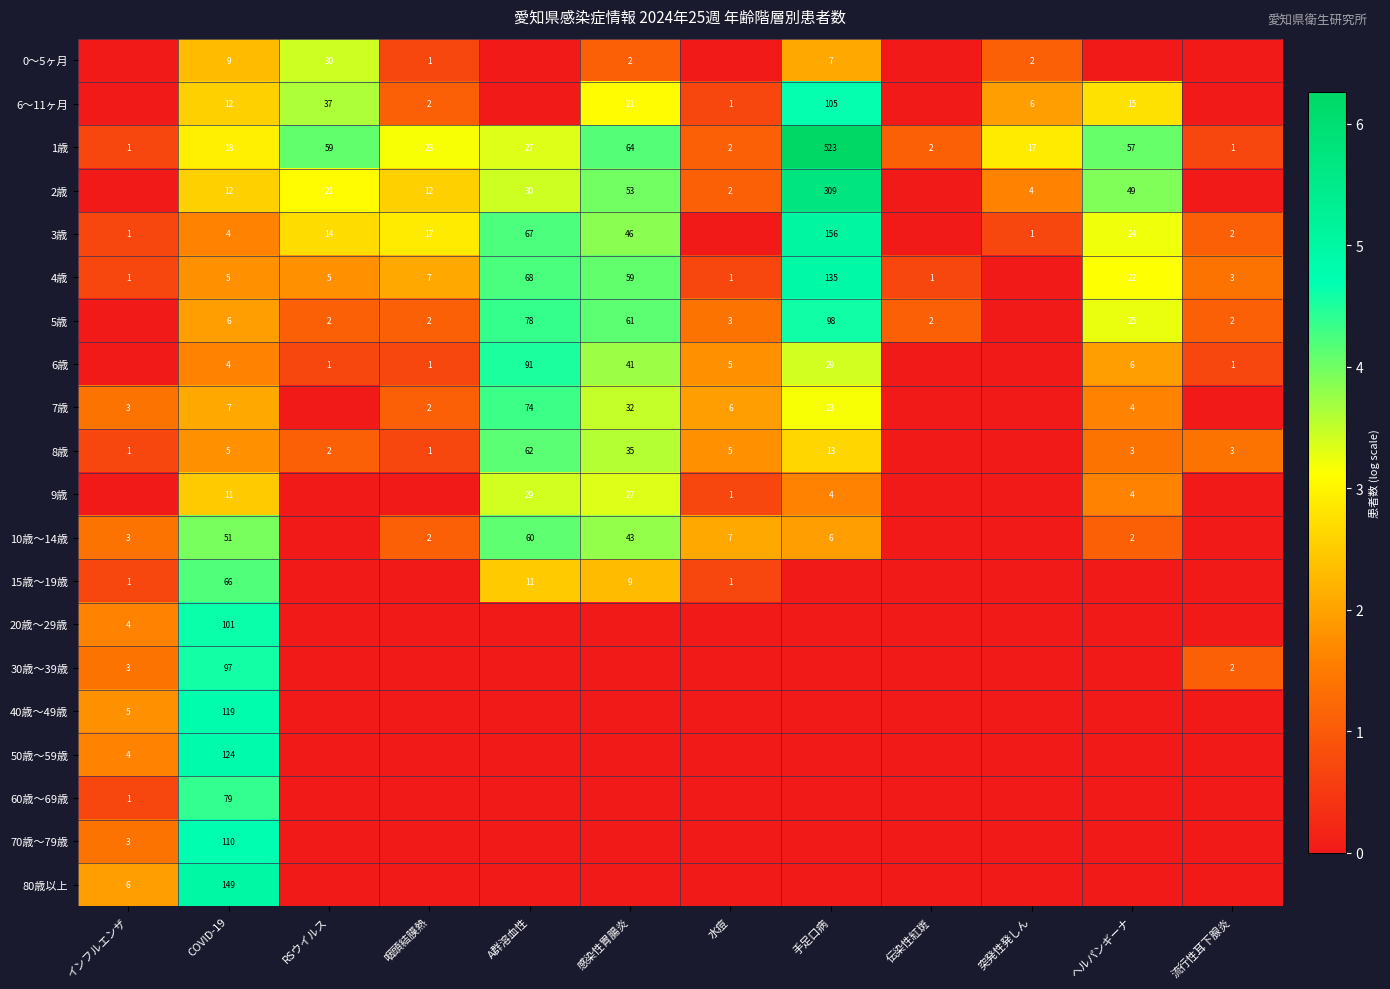

What is the sum of the 9歳 values at A群溶血性 and COVID-19?

40